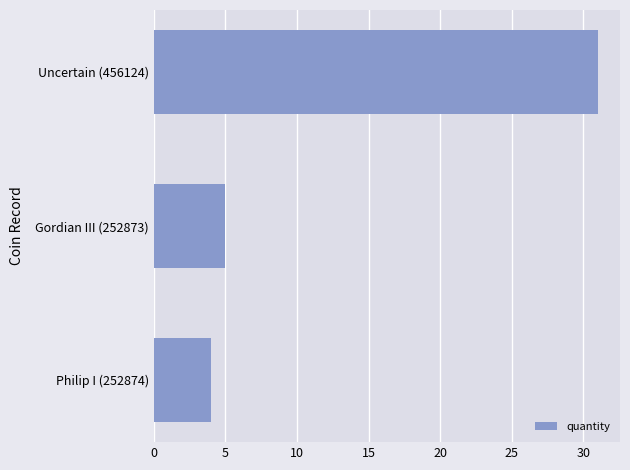

The value at Uncertain (456124) is 14. True or false?

False